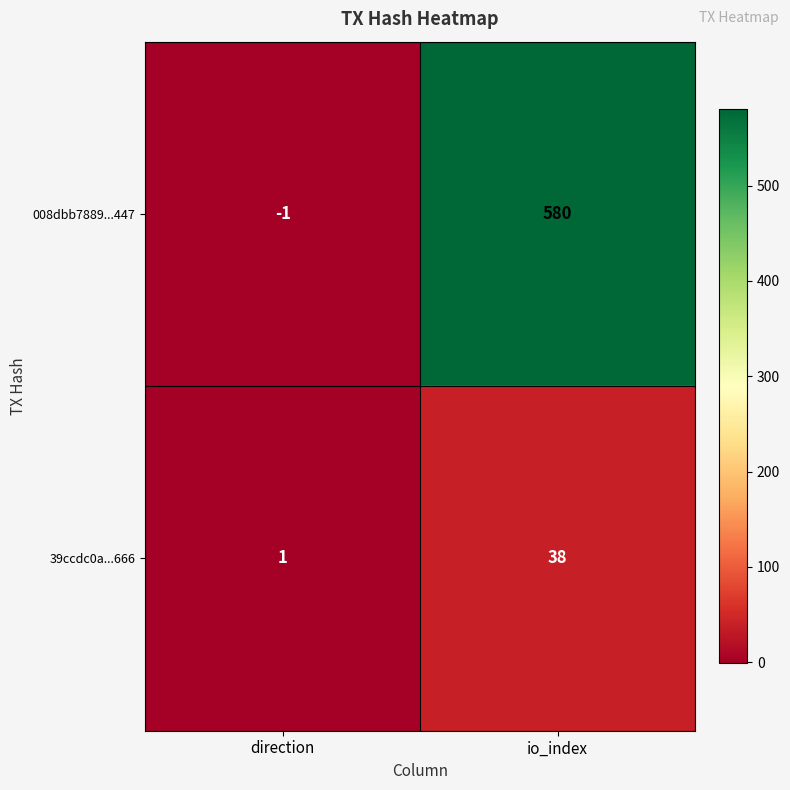

Which category has the lowest value in the 008dbb7889...447 series?

direction